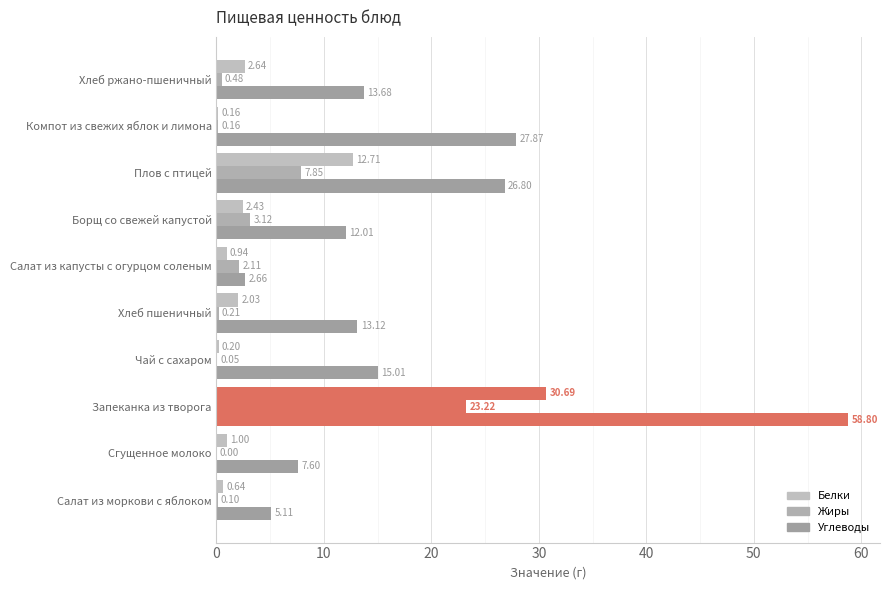

Reading left to right, list all the values displayed in this chart.

Белки: 0.6	1.0	30.7	0.2	2.0	0.9	2.4	12.7	0.2	2.6
Жиры: 0.1	0.0	23.2	0.1	0.2	2.1	3.1	7.8	0.2	0.5
Углеводы: 5.1	7.6	58.8	15.0	13.1	2.7	12.0	26.8	27.9	13.7